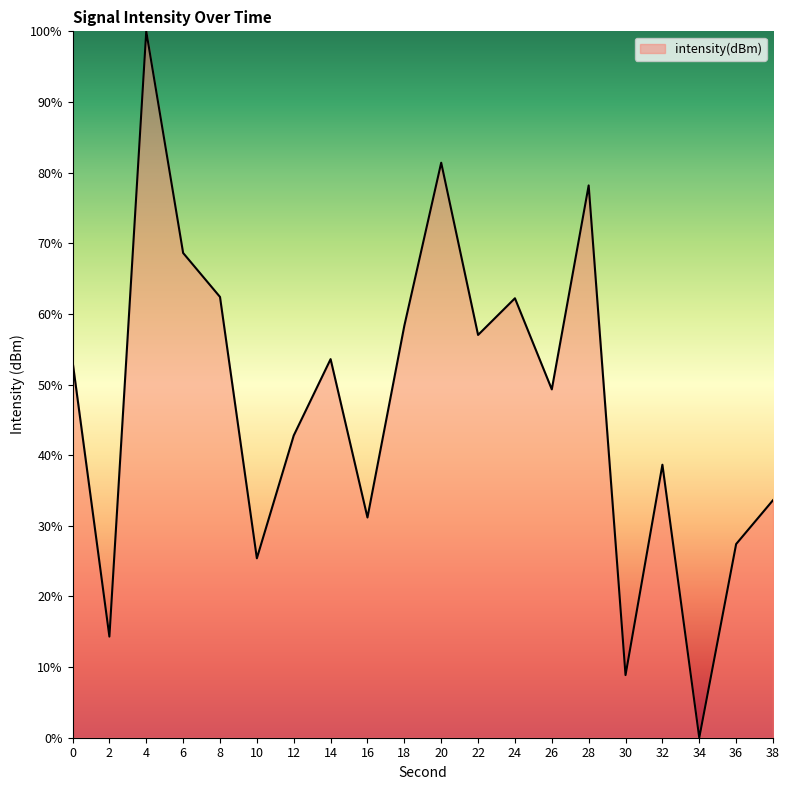

Which label corresponds to the largest value in the chart?

4